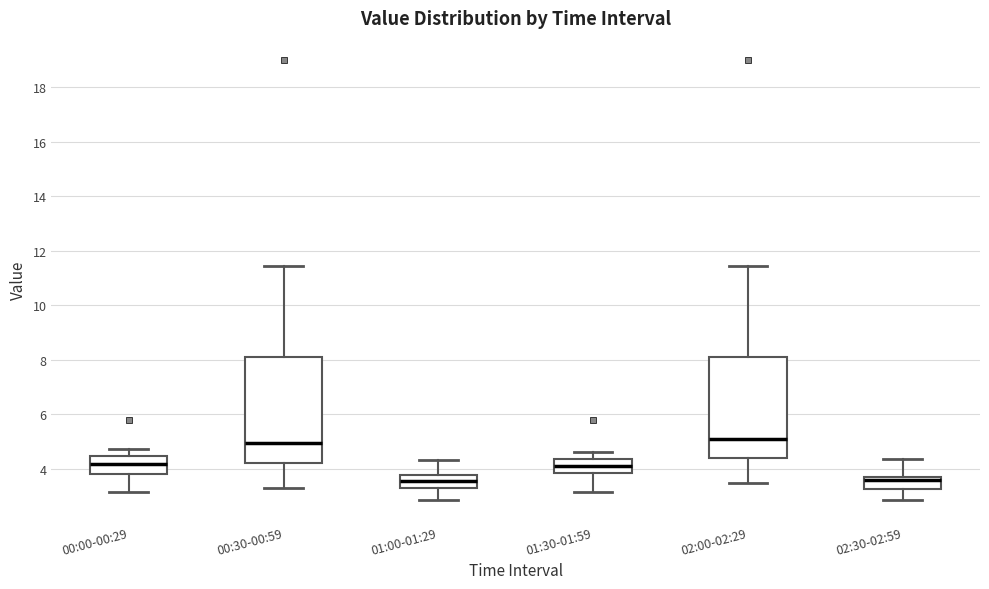

Reading left to right, read every box against the y-axis: the position of its median line, the range the box covers, and the ends of its whiskers. The values are not printed on the chart, so give them approximately, as read against the axis.

00:00-00:29: median 4.2, box 3.8 to 4.4, whiskers 3.2 to 4.8
00:30-00:59: median 5.0, box 4.2 to 8.2, whiskers 3.4 to 11.4
01:00-01:29: median 3.6, box 3.2 to 3.8, whiskers 2.8 to 4.4
01:30-01:59: median 4.2, box 3.8 to 4.4, whiskers 3.2 to 4.6
02:00-02:29: median 5.2, box 4.4 to 8.2, whiskers 3.6 to 11.4
02:30-02:59: median 3.6, box 3.2 to 3.8, whiskers 2.8 to 4.4